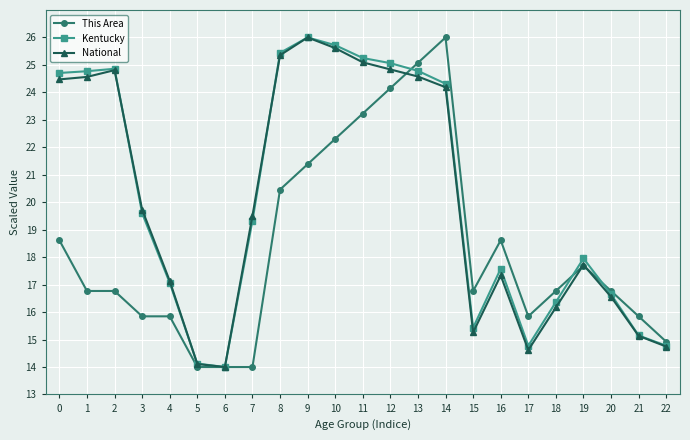

Reading left to right, extract all data points from this chart.

This Area: 18.6	16.8	16.8	15.8	15.8	14.0	14.0	14.0	20.5	21.4	22.3	23.2	24.2	25.1	26.0	16.8	18.6	15.8	16.8	17.7	16.8	15.8	14.9
Kentucky: 24.7	24.8	24.9	19.6	17.1	14.1	14.0	19.3	25.4	26.0	25.7	25.3	25.1	24.8	24.3	15.4	17.6	14.8	16.4	18.0	16.6	15.1	14.8
National: 24.5	24.6	24.8	19.7	17.1	14.1	14.0	19.5	25.4	26.0	25.6	25.1	24.8	24.6	24.2	15.3	17.3	14.6	16.2	17.7	16.6	15.1	14.7